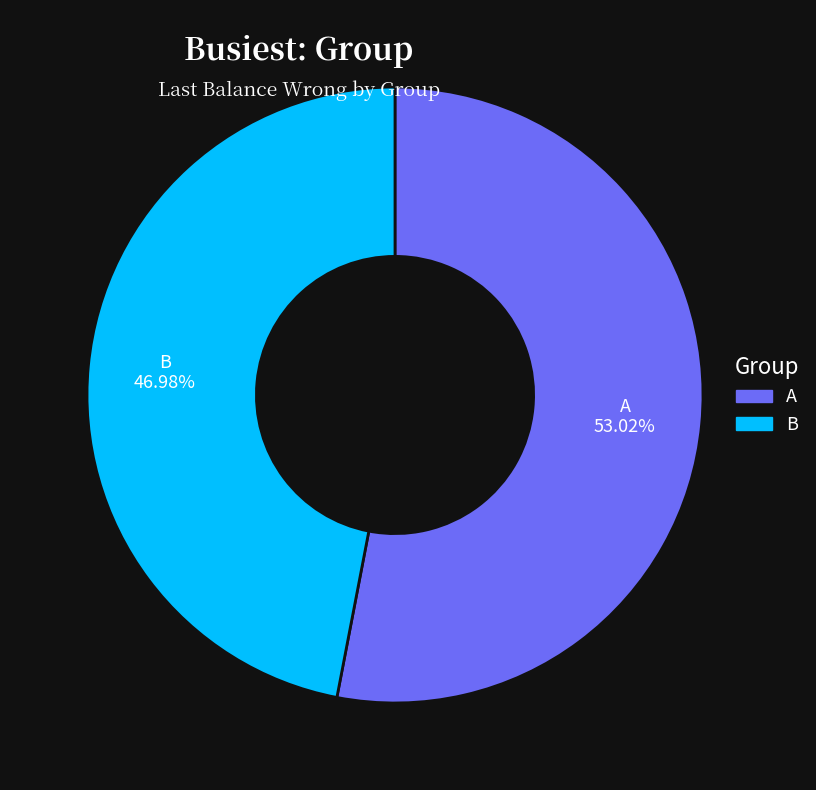

Which has a higher value, B or A?

A